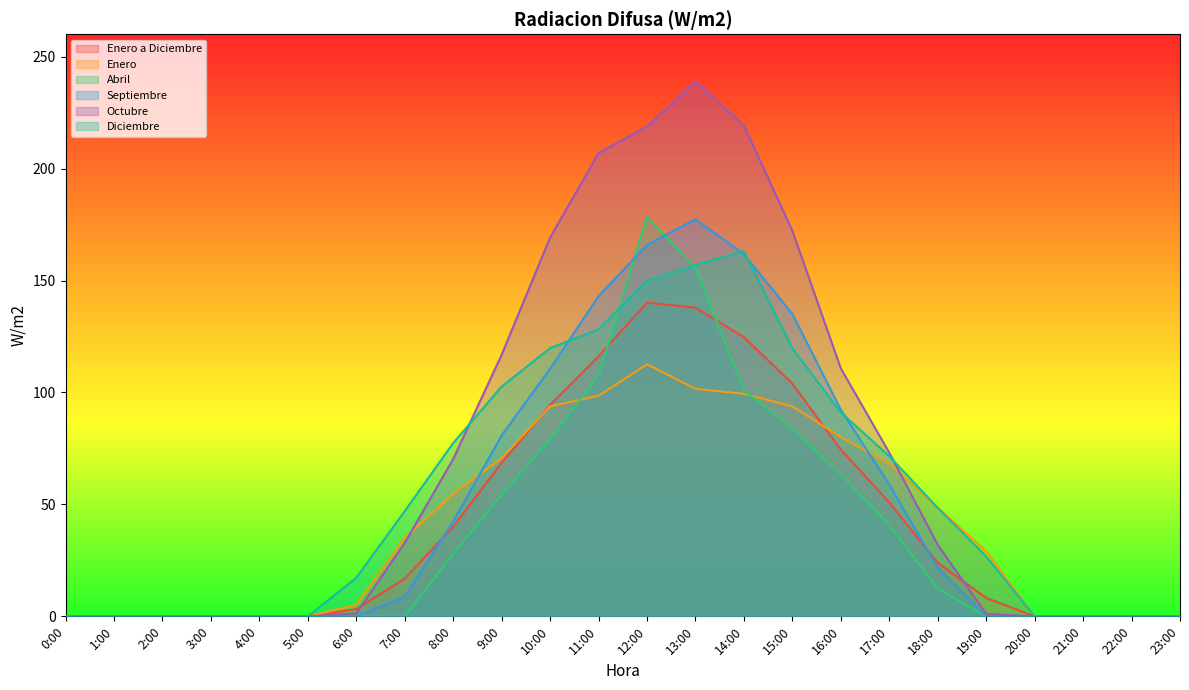

What are all the series names shown in the legend?

Enero a Diciembre, Enero, Abril, Septiembre, Octubre, Diciembre